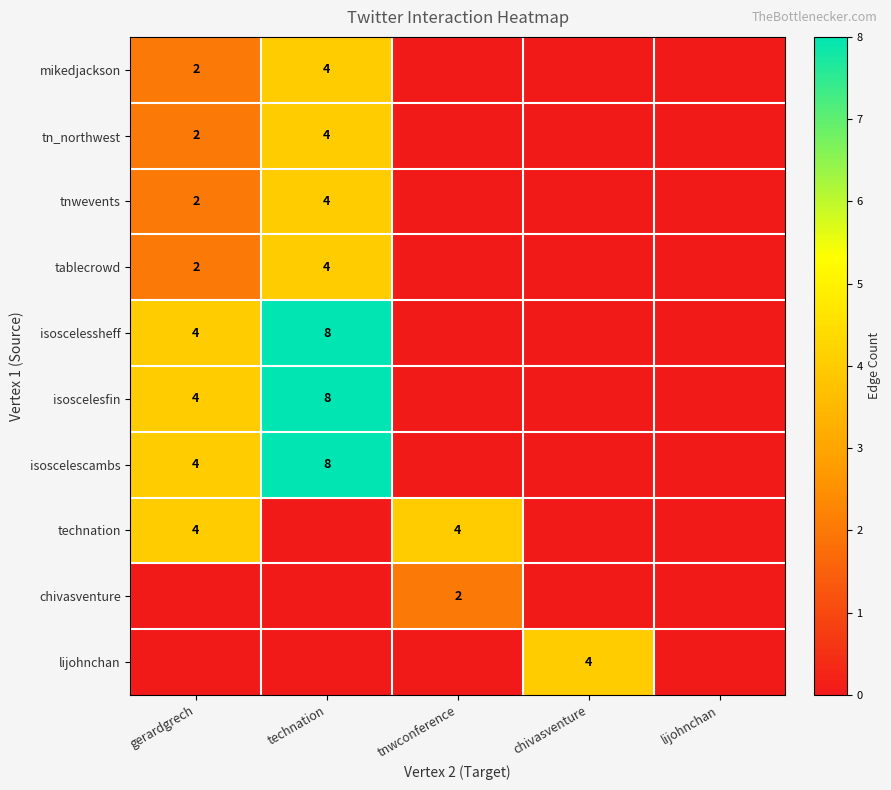

The value of chivasventure at tnwconference is 3. True or false?

False